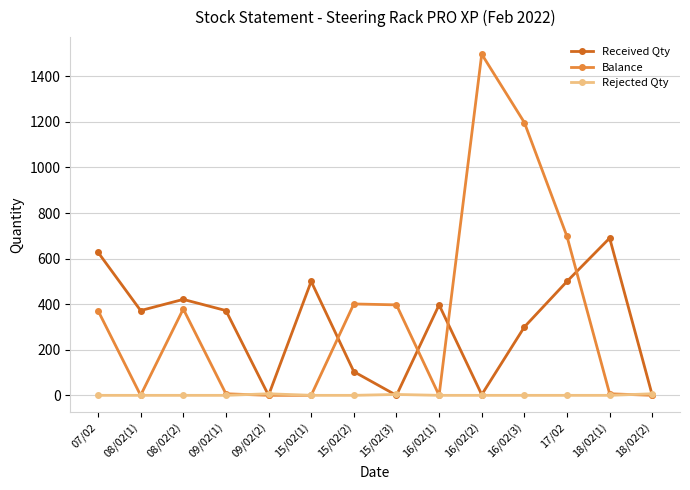

How many distinct data groups are displayed?

3